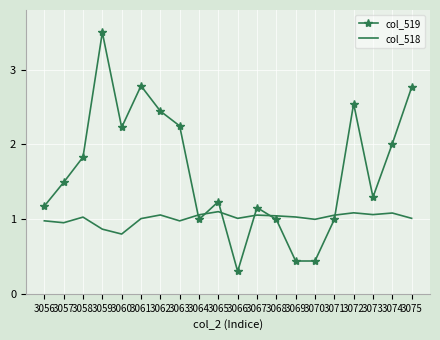

At which category is the sum across all series the highest?

3059